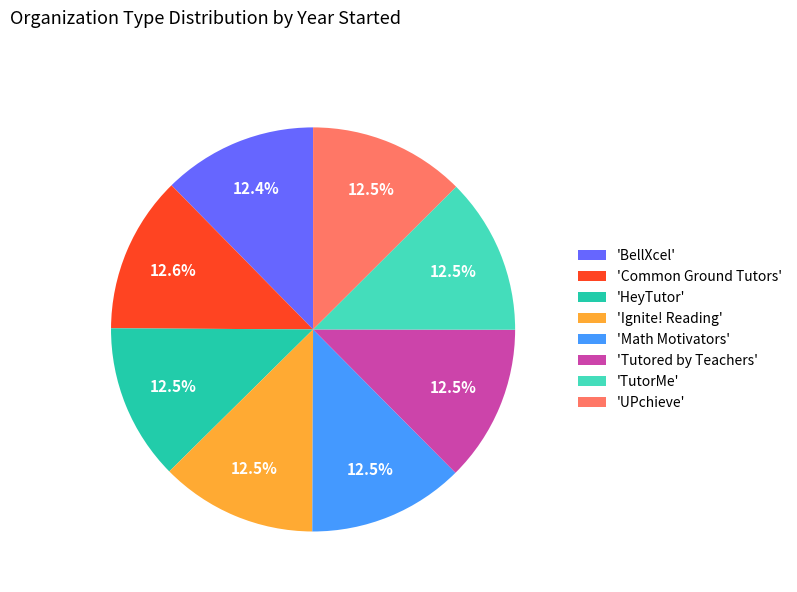

How many segments does this pie chart have?

8